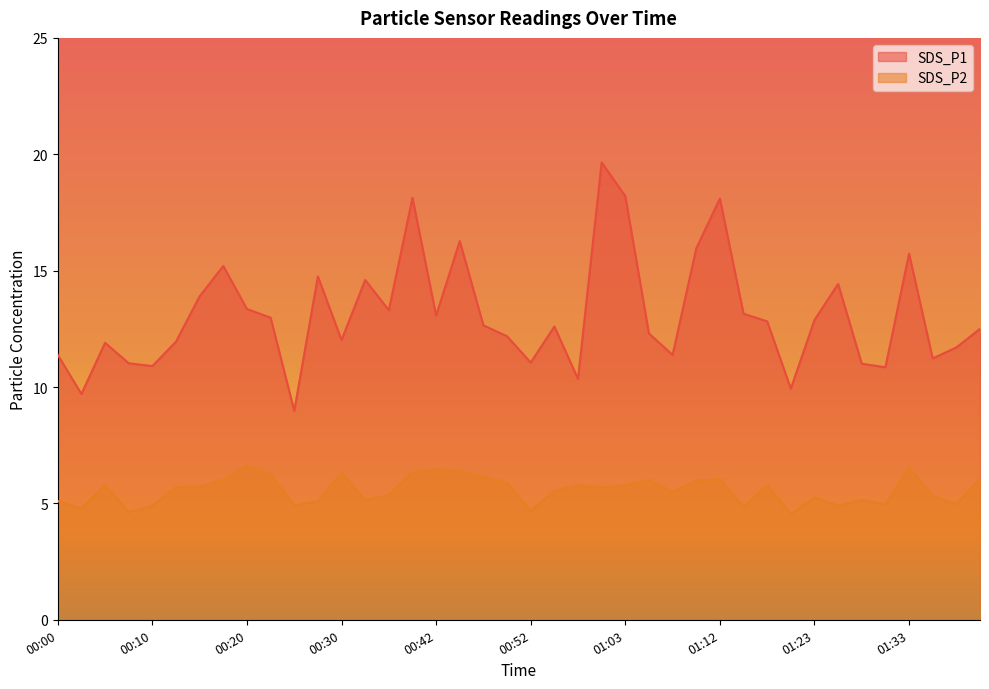

How many interior local valleys does the SDS_P2 series have?

12